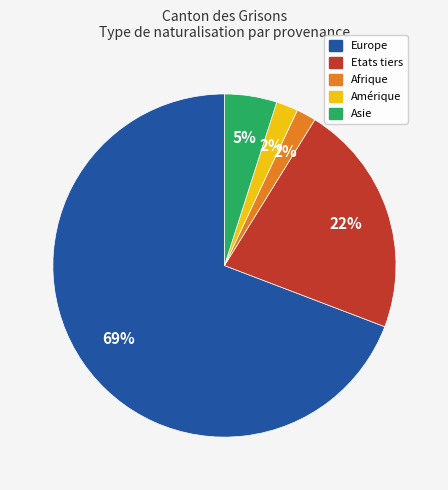

Is there a majority slice in this chart?

Yes